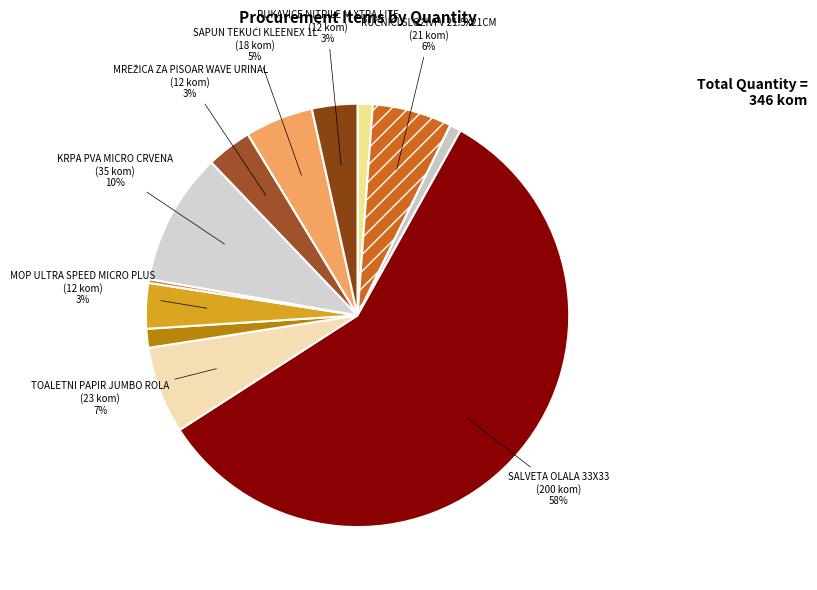

Count the number of slices in the pie.

12